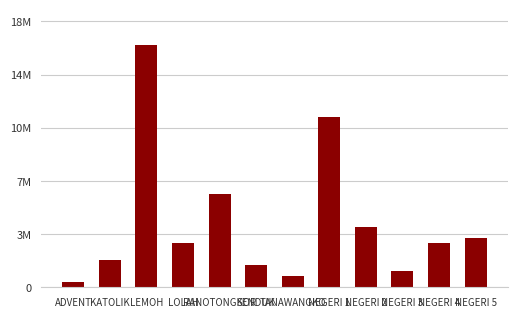

Between NEGERI 1 and KATOLIK, which is larger?

NEGERI 1